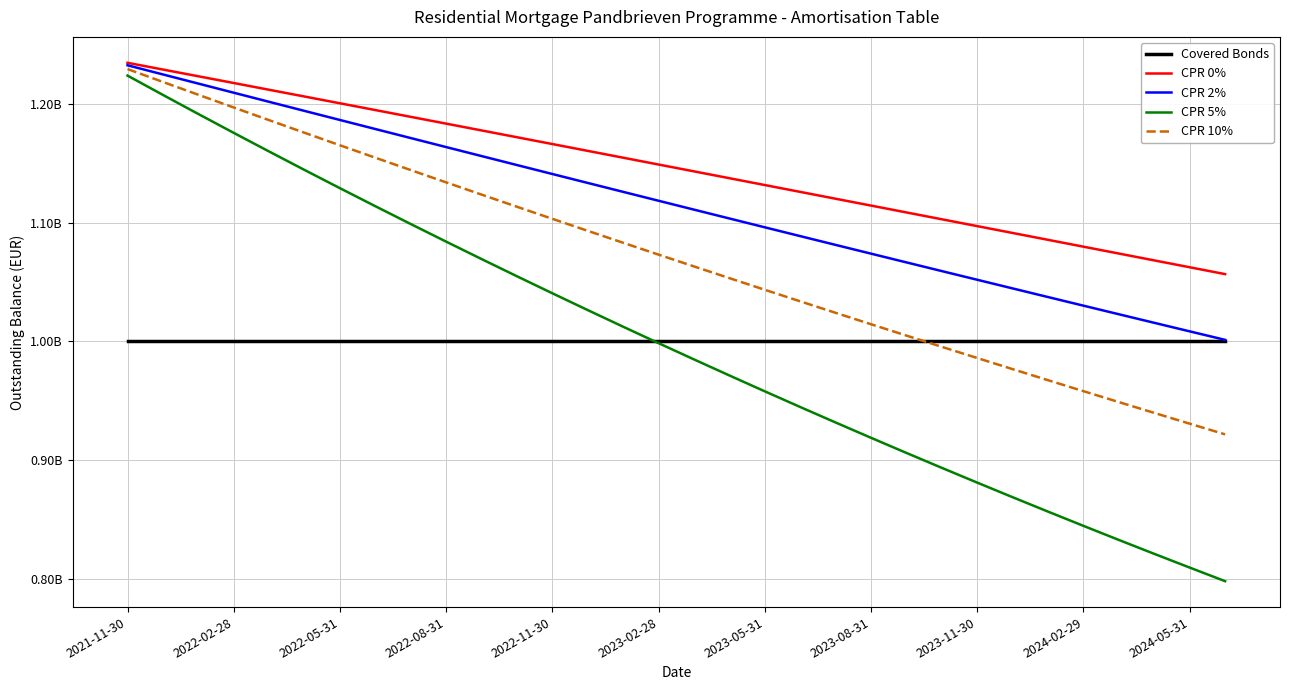

What is the difference between the maximum and minimum values in the CPR 2% series?

231475935